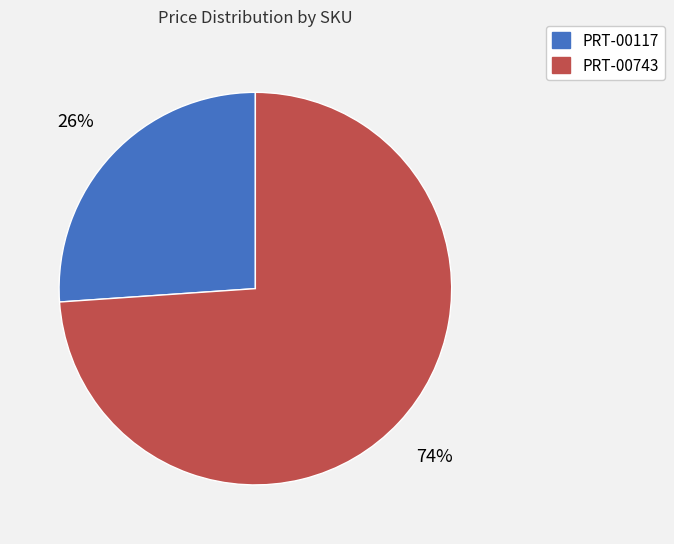

Between PRT-00117 and PRT-00743, which is larger?

PRT-00743